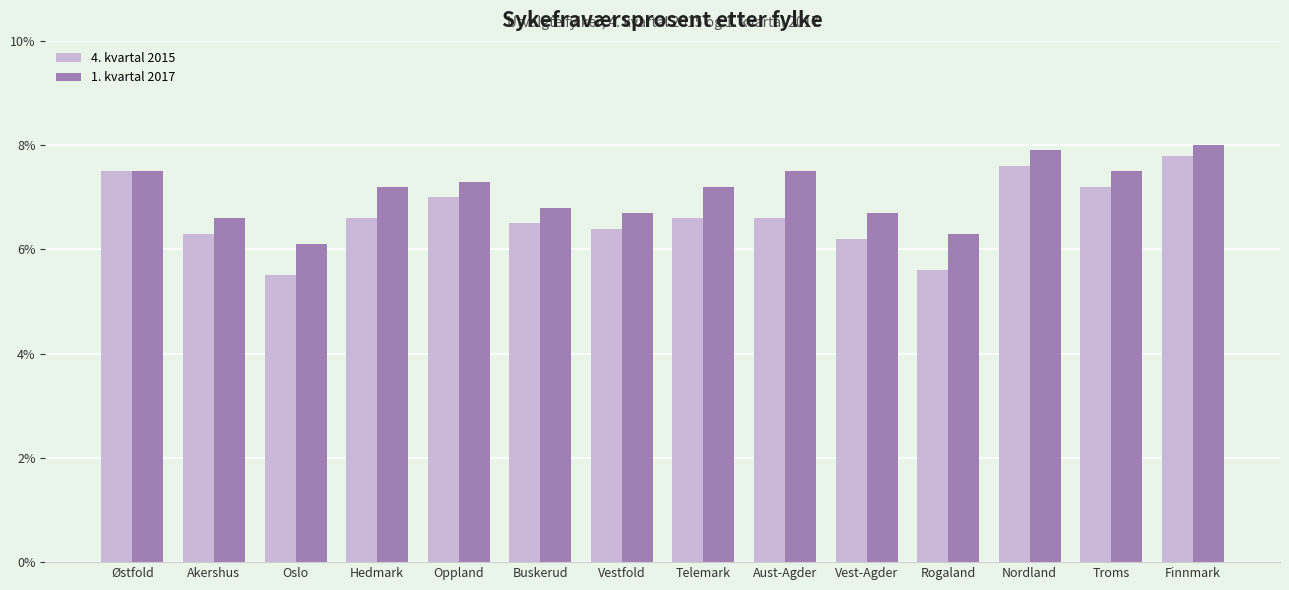

What is the label of the 1st bar from the right?

Finnmark